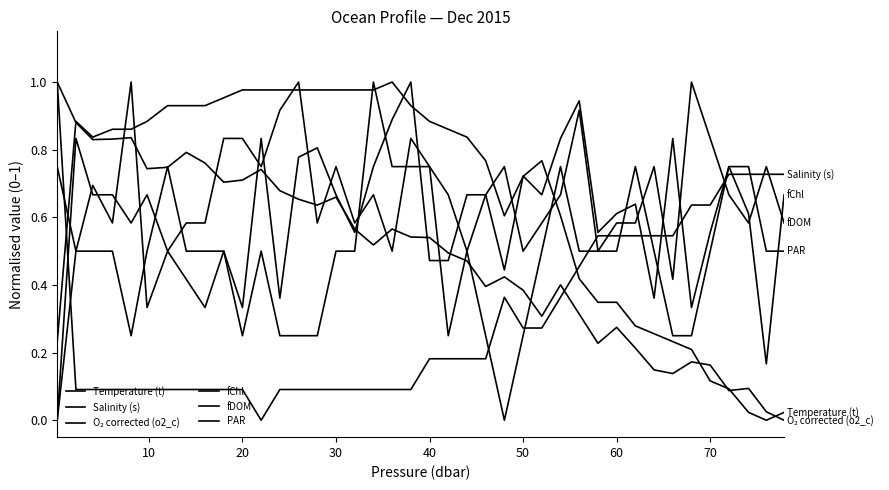

What is the sum of all fDOM values?

26.6